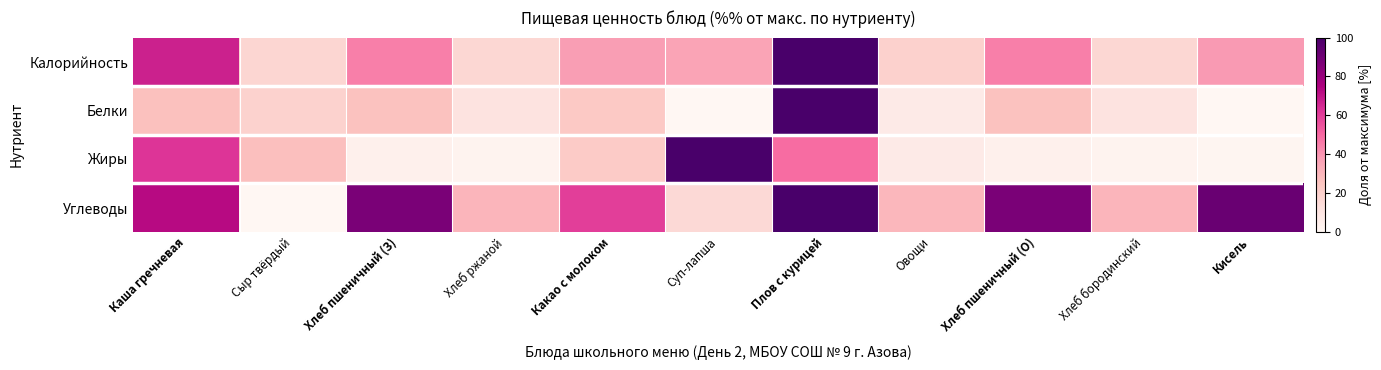

Reading left to right, what are all the values shown in this chart?

Калорийность: Каша гречневая=67.1	Сыр твёрдый=17.2	Хлеб пшеничный (З)=44.8	Хлеб ржаной=16.5	Какао с молоком=37.7	Суп-лапша=35.6	Плов с курицей=100.0	Овощи=19.5	Хлеб пшеничный (О)=44.8	Хлеб бородинский=16.5	Кисель=38.5
Белки: Каша гречневая=26.5	Сыр твёрдый=19.0	Хлеб пшеничный (З)=25.9	Хлеб ржаной=10.8	Какао с молоком=23.0	Суп-лапша=0.0	Плов с курицей=100.0	Овощи=6.7	Хлеб пшеничный (О)=25.9	Хлеб бородинский=10.8	Кисель=0.0
Жиры: Каша гречневая=62.2	Сыр твёрдый=26.9	Хлеб пшеничный (З)=3.6	Хлеб ржаной=2.2	Какао с молоком=22.0	Суп-лапша=100.0	Плов с курицей=49.2	Овощи=6.7	Хлеб пшеничный (О)=3.6	Хлеб бородинский=2.2	Кисель=0.8
Углеводы: Каша гречневая=72.3	Сыр твёрдый=0.0	Хлеб пшеничный (З)=87.3	Хлеб ржаной=30.2	Какао с молоком=60.1	Суп-лапша=15.5	Плов с курицей=100.0	Овощи=29.5	Хлеб пшеничный (О)=87.3	Хлеб бородинский=30.2	Кисель=91.7